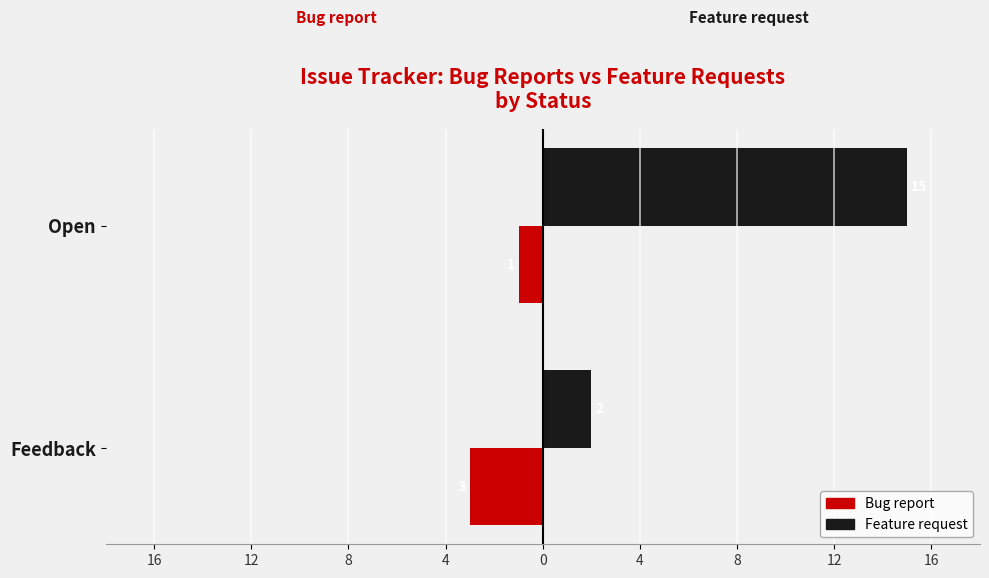

Which series has the largest range (max minus min)?

Feature request